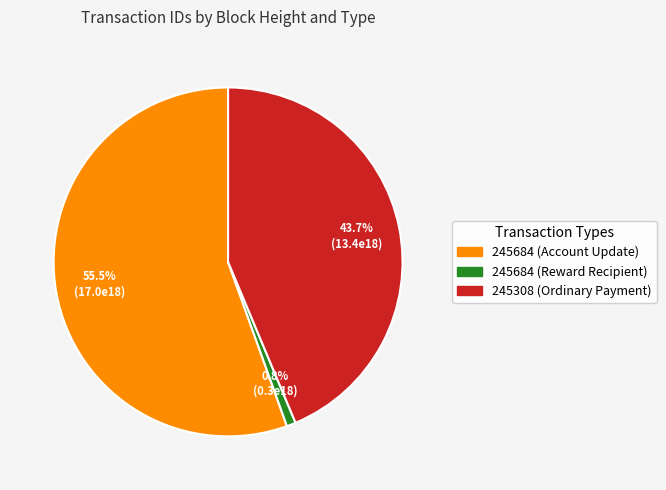

How many slices are in this pie chart?

3